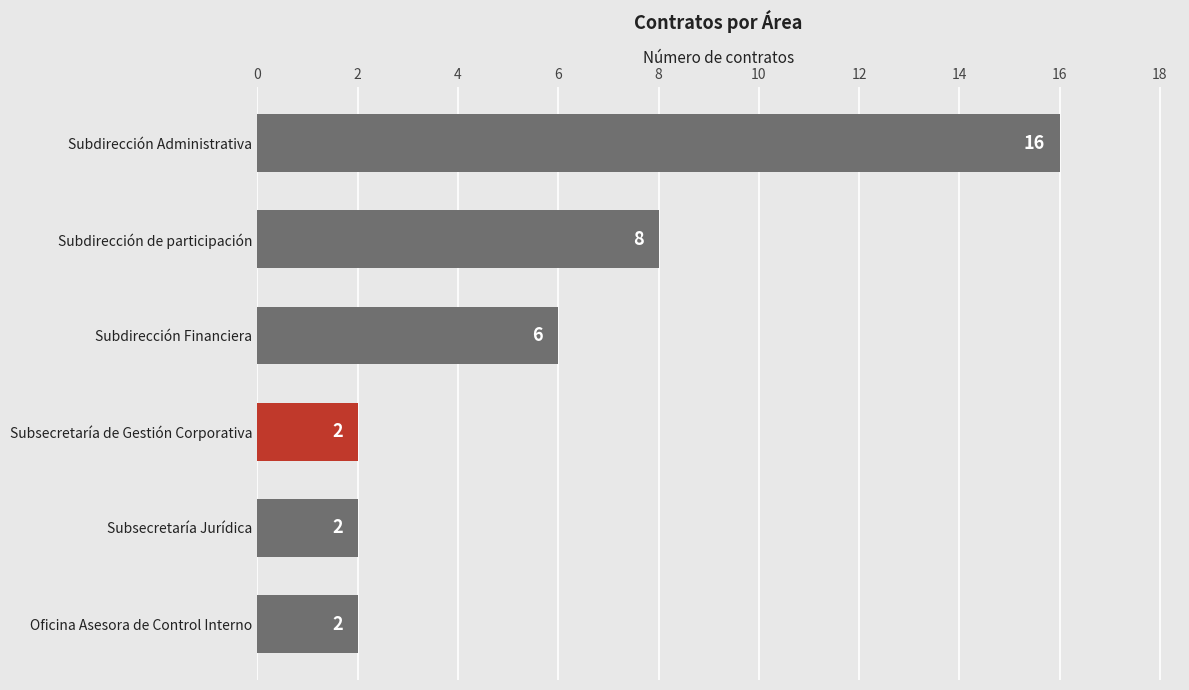

What is the minimum value shown in the chart?

2